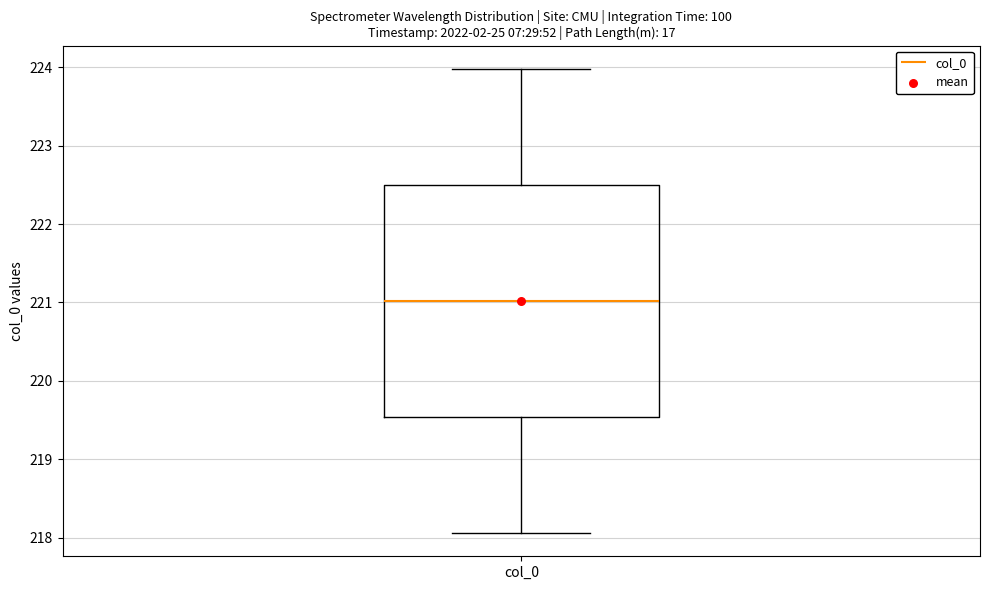

Read this box plot against the y-axis: the position of the median line, the range covered by the box, and the ends of both whiskers. The values are not printed on the chart, so give them approximately, as read against the axis.

median 221.0, box 219.5 to 222.5, whiskers 218.1 to 224.0